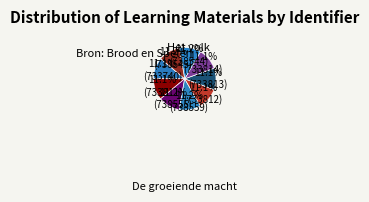

How many slices are in this pie chart?

9